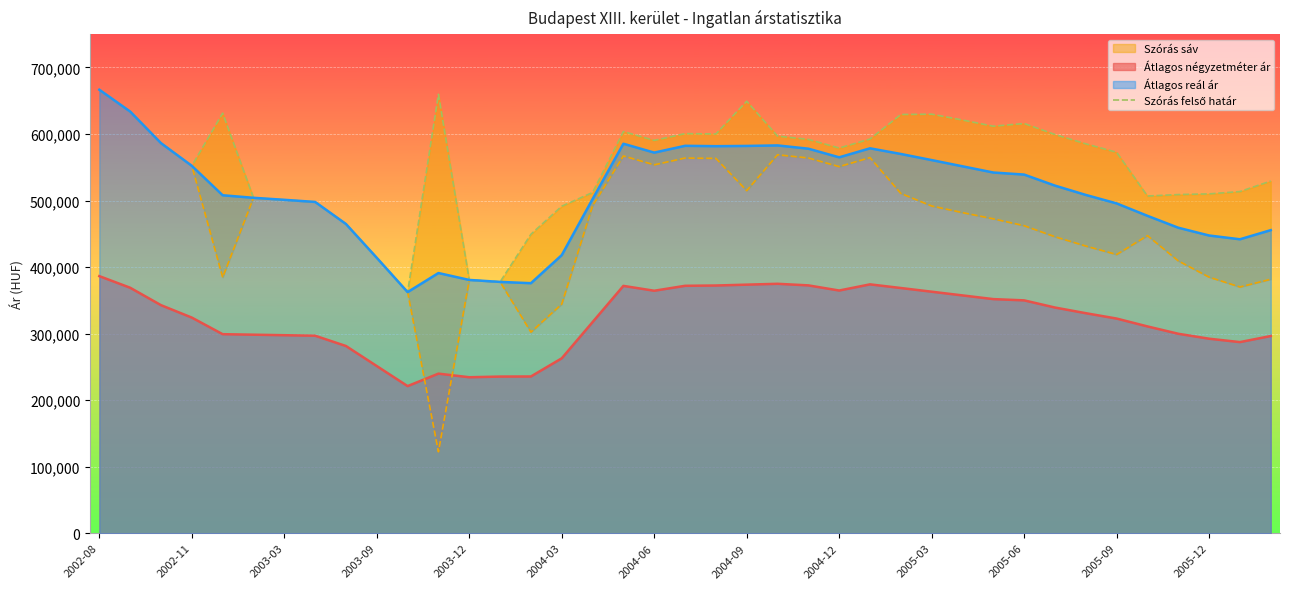

The chart shows a value of 585236 at 32. True or false?

True